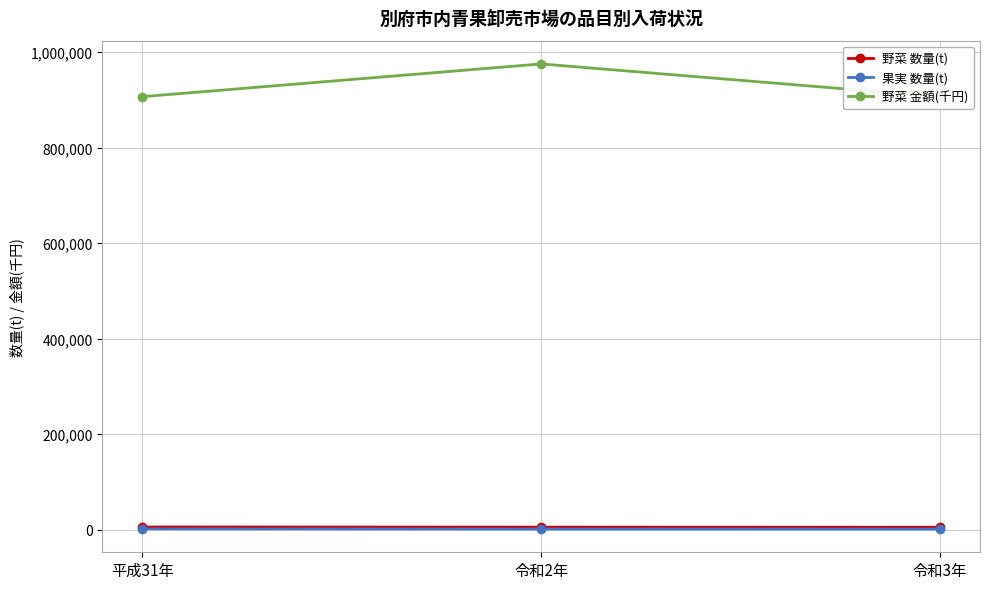

Is this an area chart (filled region under the line)?

No